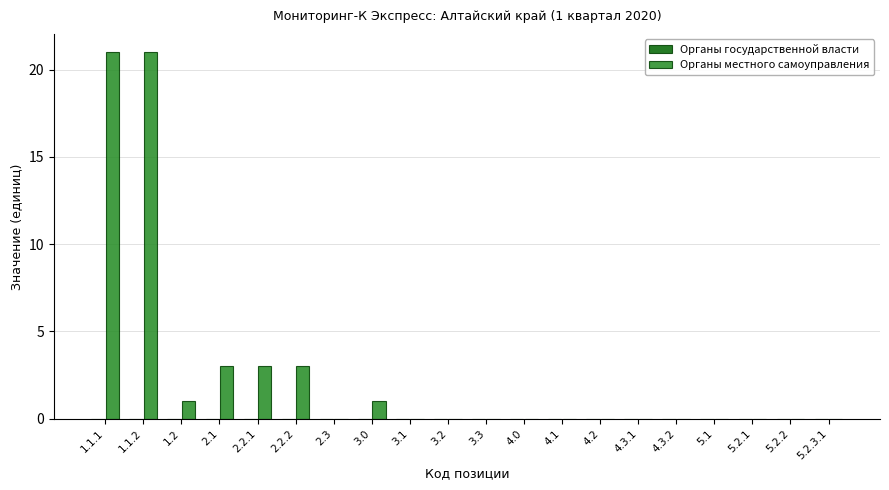

Reading right to left, list all the values displayed in this chart.

5.2.3.1=0	5.2.2=0	5.2.1=0	5.1=0	4.3.2=0	4.3.1=0	4.2=0	4.1=0	4.0=0	3.3=0	3.2=0	3.1=0	3.0=1	2.3=0	2.2.2=3	2.2.1=3	2.1=3	1.2=1	1.1.2=21	1.1.1=21